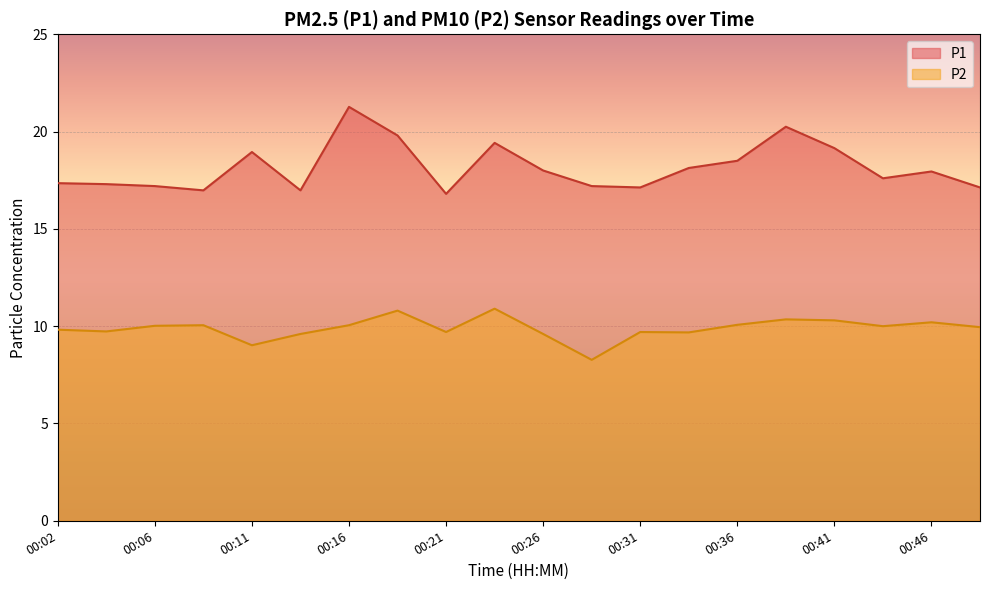

Reading right to left, extract all data points from this chart.

P1: 00:48=17.1	00:46=17.9	00:44=17.6	00:41=19.1	00:39=20.2	00:36=18.5	00:34=18.1	00:31=17.1	00:29=17.2	00:26=18.0	00:24=19.4	00:21=16.8	00:19=19.8	00:16=21.3	00:14=17.0	00:11=18.9	00:09=17.0	00:06=17.2	00:04=17.3	00:02=17.4
P2: 00:48=9.9	00:46=10.2	00:44=10.0	00:41=10.3	00:39=10.3	00:36=10.1	00:34=9.7	00:31=9.7	00:29=8.3	00:26=9.6	00:24=10.9	00:21=9.7	00:19=10.8	00:16=10.1	00:14=9.6	00:11=9.0	00:09=10.1	00:06=10.0	00:04=9.7	00:02=9.8